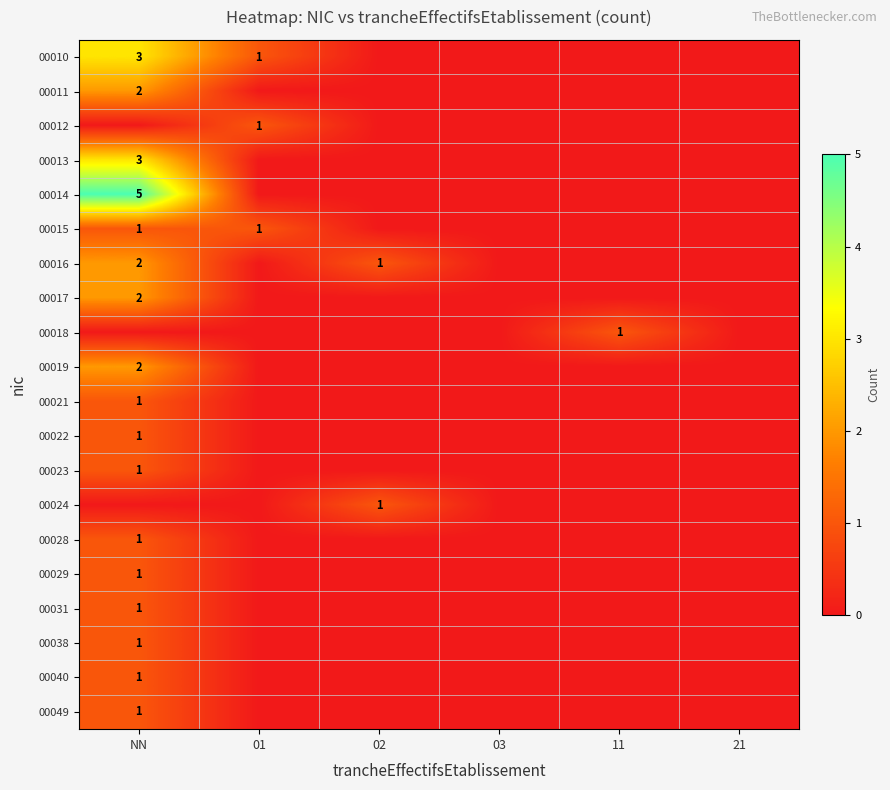

At how many categories does at least one series exceed 4?

1